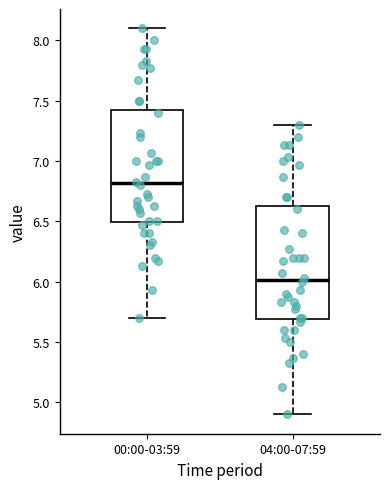

Which box's median line is the highest?

00:00-03:59